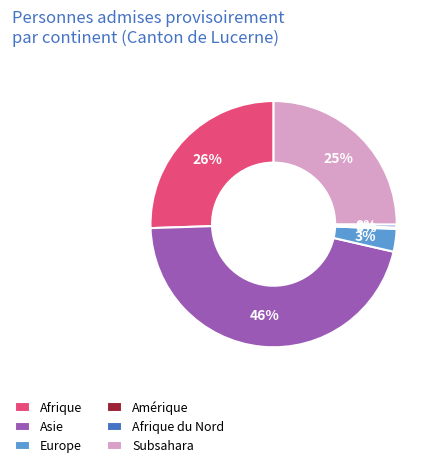

To the nearest percent, what portion does Europe represent?

3%